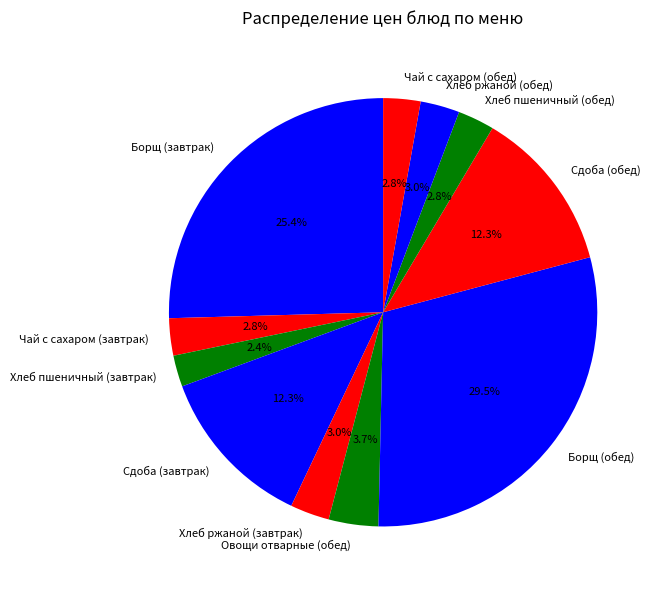

Do Сдоба (завтрак) and Овощи отварные (обед) together represent more than half of the pie?

No